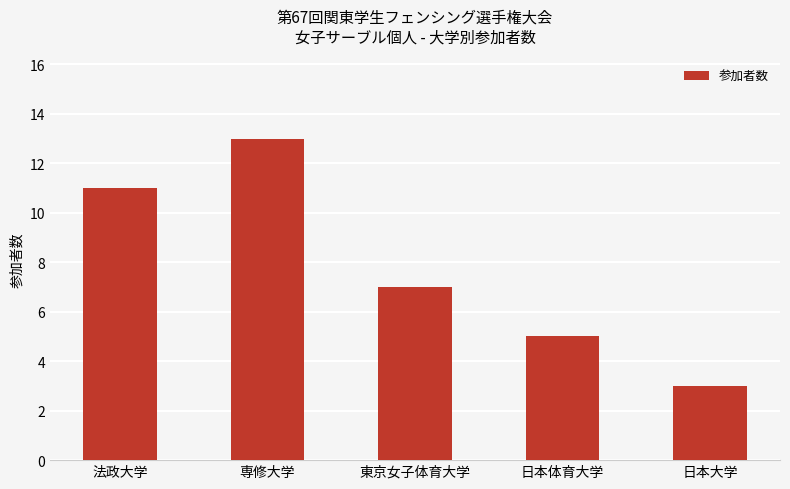

What is the smallest value displayed?

3